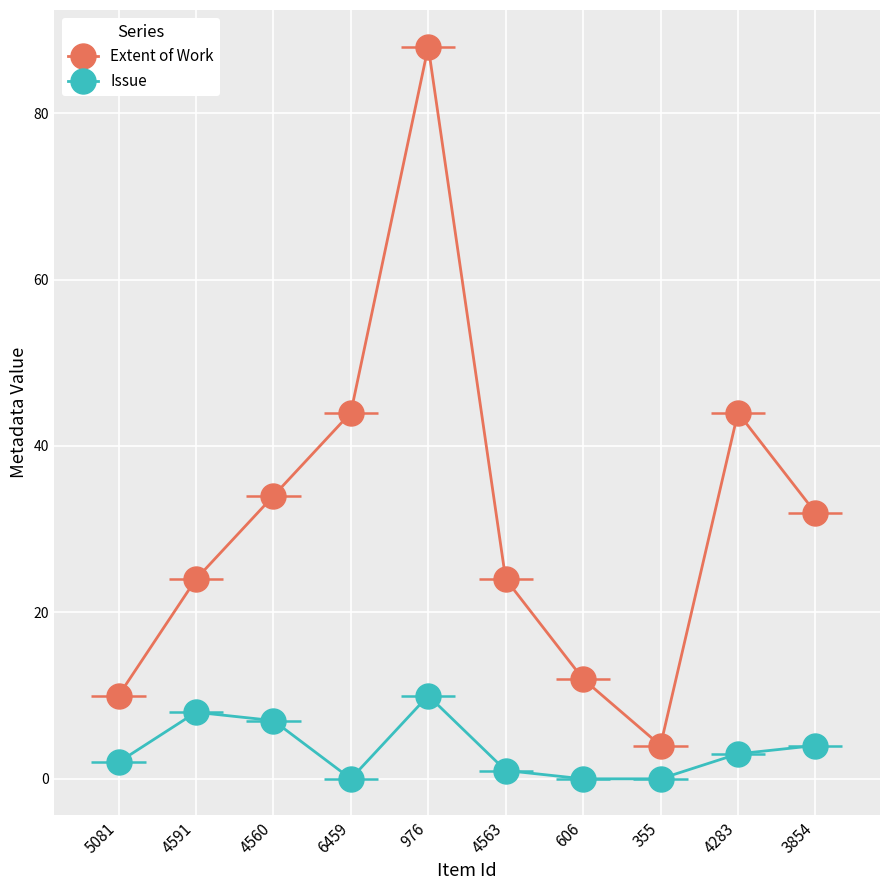

Rank the series by their average value, from highest to lowest.

Extent of Work, Issue